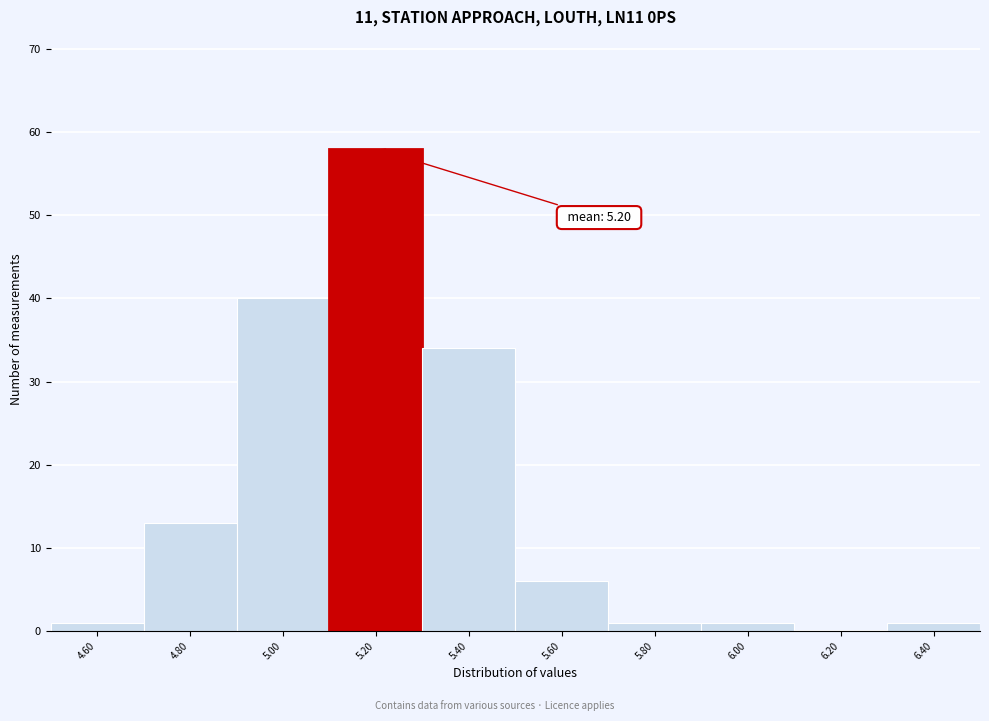

Reading left to right, extract all data points from this chart.

4.60=1	4.80=13	5.00=40	5.20=58	5.40=34	5.60=6	5.80=1	6.00=1	6.20=0	6.40=1